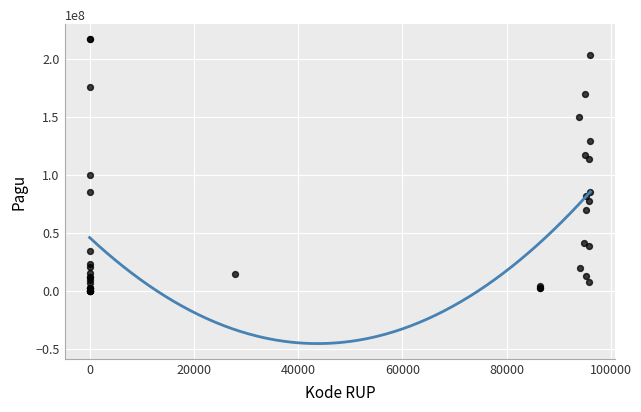

What Y value in the scatter plot is closest to 108830000?

114296000